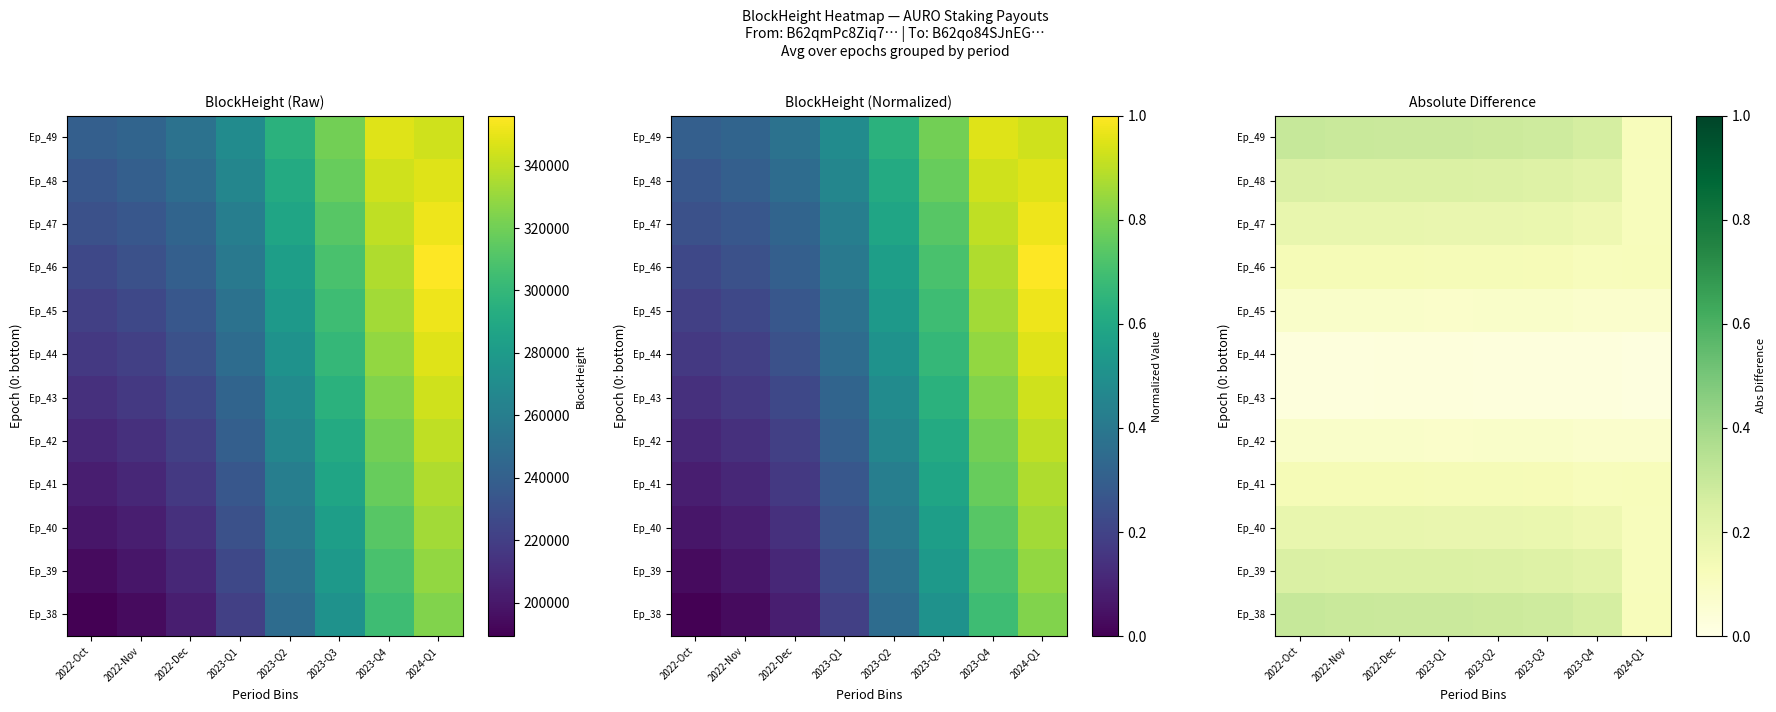

Rank the series by their maximum value, from lowest to highest.

Ep_43, Ep_44, Ep_42, Ep_45, Ep_41, Ep_46, Ep_40, Ep_47, Ep_39, Ep_48, Ep_38, Ep_49